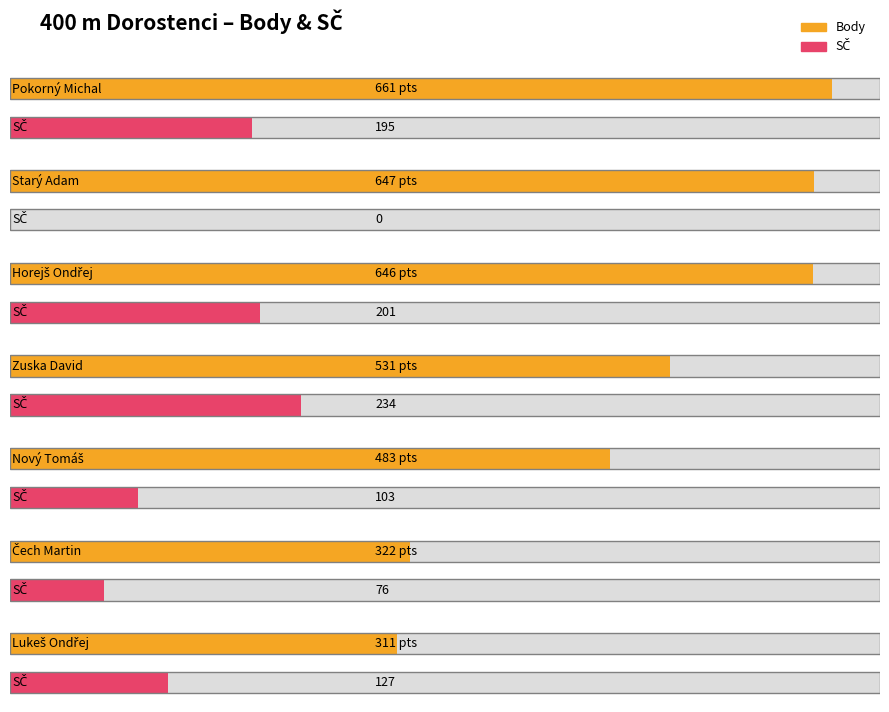

What is the difference between the second highest and second lowest values in the Body series?

325